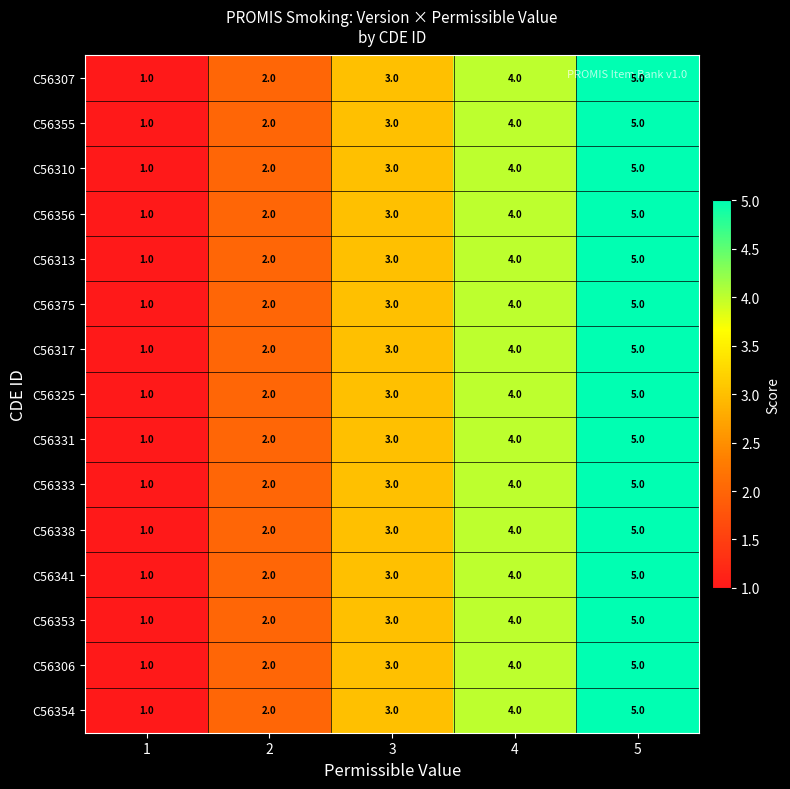

The C56325 series shows 1 at 1. True or false?

True